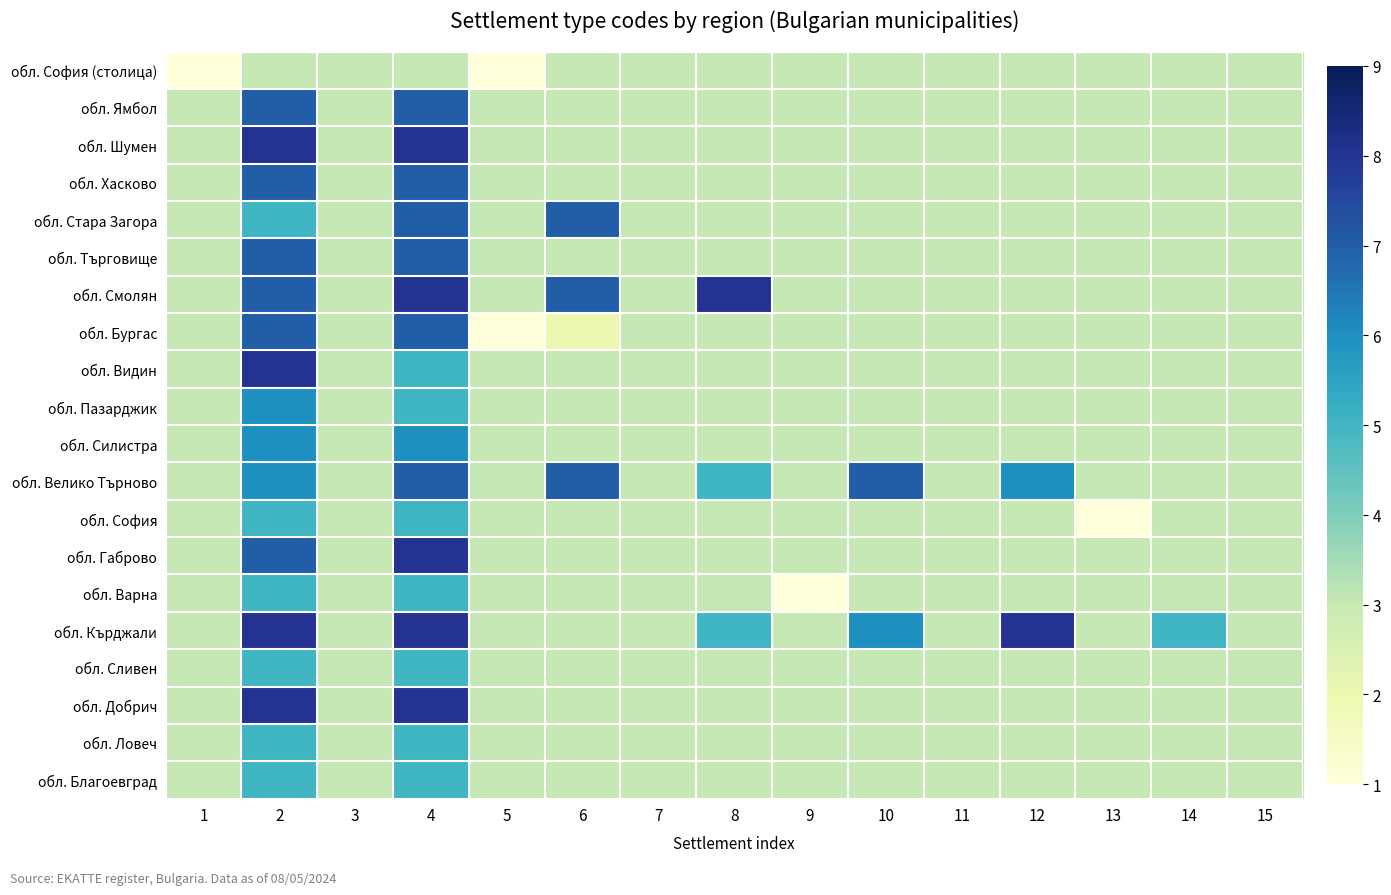

Reading left to right, transcribe all the data shown in this chart.

обл. Благоевград: 1=3	2=5	3=3	4=5	5=3	6=3	7=3	8=3	9=3	10=3	11=3	12=3	13=3	14=3	15=3
обл. Ловеч: 1=3	2=5	3=3	4=5	5=3	6=3	7=3	8=3	9=3	10=3	11=3	12=3	13=3	14=3	15=3
обл. Добрич: 1=3	2=8	3=3	4=8	5=3	6=3	7=3	8=3	9=3	10=3	11=3	12=3	13=3	14=3	15=3
обл. Сливен: 1=3	2=5	3=3	4=5	5=3	6=3	7=3	8=3	9=3	10=3	11=3	12=3	13=3	14=3	15=3
обл. Кърджали: 1=3	2=8	3=3	4=8	5=3	6=3	7=3	8=5	9=3	10=6	11=3	12=8	13=3	14=5	15=3
обл. Варна: 1=3	2=5	3=3	4=5	5=3	6=3	7=3	8=3	9=1	10=3	11=3	12=3	13=3	14=3	15=3
обл. Габрово: 1=3	2=7	3=3	4=8	5=3	6=3	7=3	8=3	9=3	10=3	11=3	12=3	13=3	14=3	15=3
обл. София: 1=3	2=5	3=3	4=5	5=3	6=3	7=3	8=3	9=3	10=3	11=3	12=3	13=1	14=3	15=3
обл. Велико Търново: 1=3	2=6	3=3	4=7	5=3	6=7	7=3	8=5	9=3	10=7	11=3	12=6	13=3	14=3	15=3
обл. Силистра: 1=3	2=6	3=3	4=6	5=3	6=3	7=3	8=3	9=3	10=3	11=3	12=3	13=3	14=3	15=3
обл. Пазарджик: 1=3	2=6	3=3	4=5	5=3	6=3	7=3	8=3	9=3	10=3	11=3	12=3	13=3	14=3	15=3
обл. Видин: 1=3	2=8	3=3	4=5	5=3	6=3	7=3	8=3	9=3	10=3	11=3	12=3	13=3	14=3	15=3
обл. Бургас: 1=3	2=7	3=3	4=7	5=1	6=2	7=3	8=3	9=3	10=3	11=3	12=3	13=3	14=3	15=3
обл. Смолян: 1=3	2=7	3=3	4=8	5=3	6=7	7=3	8=8	9=3	10=3	11=3	12=3	13=3	14=3	15=3
обл. Търговище: 1=3	2=7	3=3	4=7	5=3	6=3	7=3	8=3	9=3	10=3	11=3	12=3	13=3	14=3	15=3
обл. Стара Загора: 1=3	2=5	3=3	4=7	5=3	6=7	7=3	8=3	9=3	10=3	11=3	12=3	13=3	14=3	15=3
обл. Хасково: 1=3	2=7	3=3	4=7	5=3	6=3	7=3	8=3	9=3	10=3	11=3	12=3	13=3	14=3	15=3
обл. Шумен: 1=3	2=8	3=3	4=8	5=3	6=3	7=3	8=3	9=3	10=3	11=3	12=3	13=3	14=3	15=3
обл. Ямбол: 1=3	2=7	3=3	4=7	5=3	6=3	7=3	8=3	9=3	10=3	11=3	12=3	13=3	14=3	15=3
обл. София (столица): 1=1	2=3	3=3	4=3	5=1	6=3	7=3	8=3	9=3	10=3	11=3	12=3	13=3	14=3	15=3